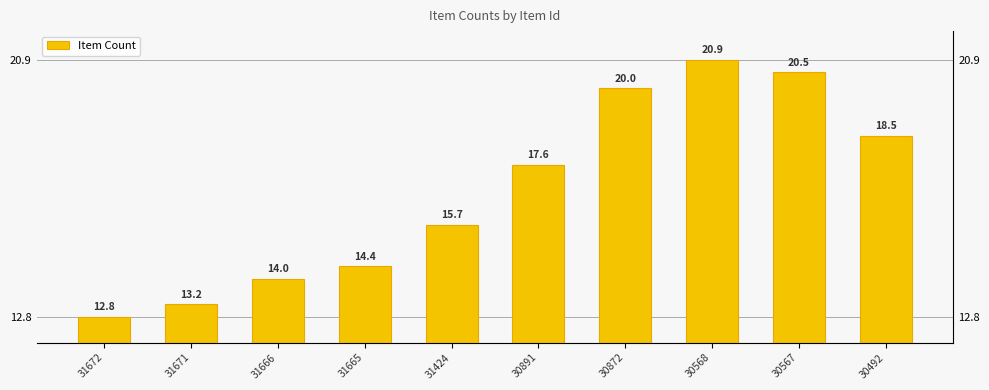

Reading left to right, extract all data points from this chart.

12.8	13.2	14.0	14.4	15.7	17.6	20.0	20.9	20.5	18.5